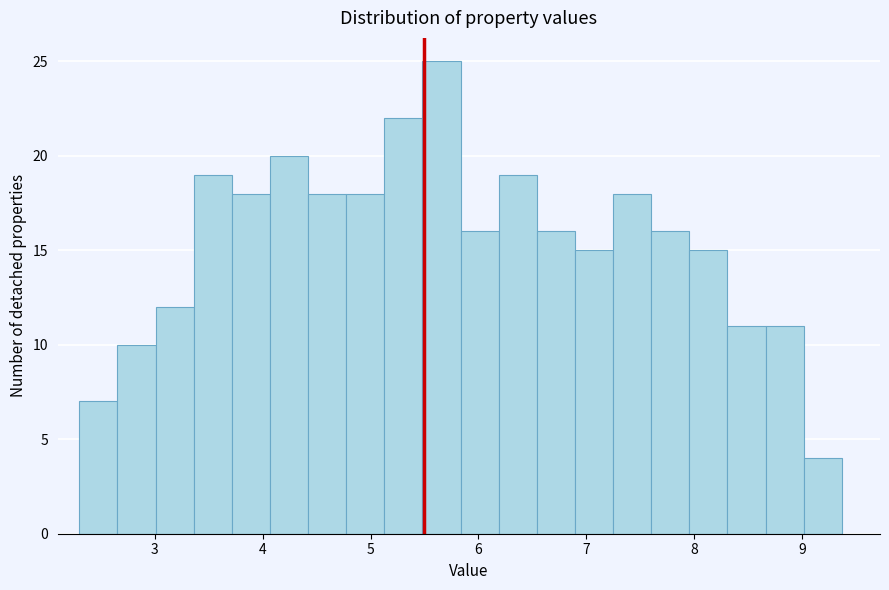

Around what value on the x-axis is the tallest bar? Give the approximate position of its centre, as read against the axis.

5.7